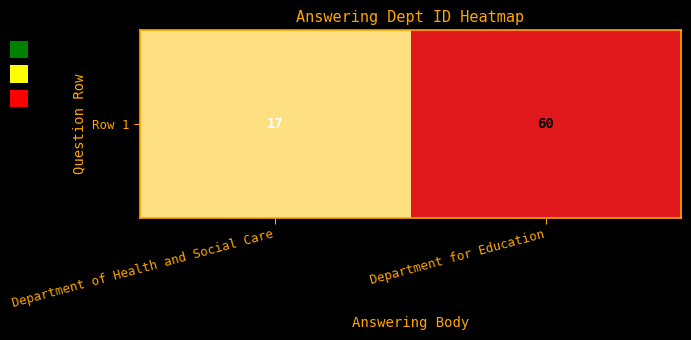

Which label corresponds to the smallest value in the chart?

Department of Health and Social Care